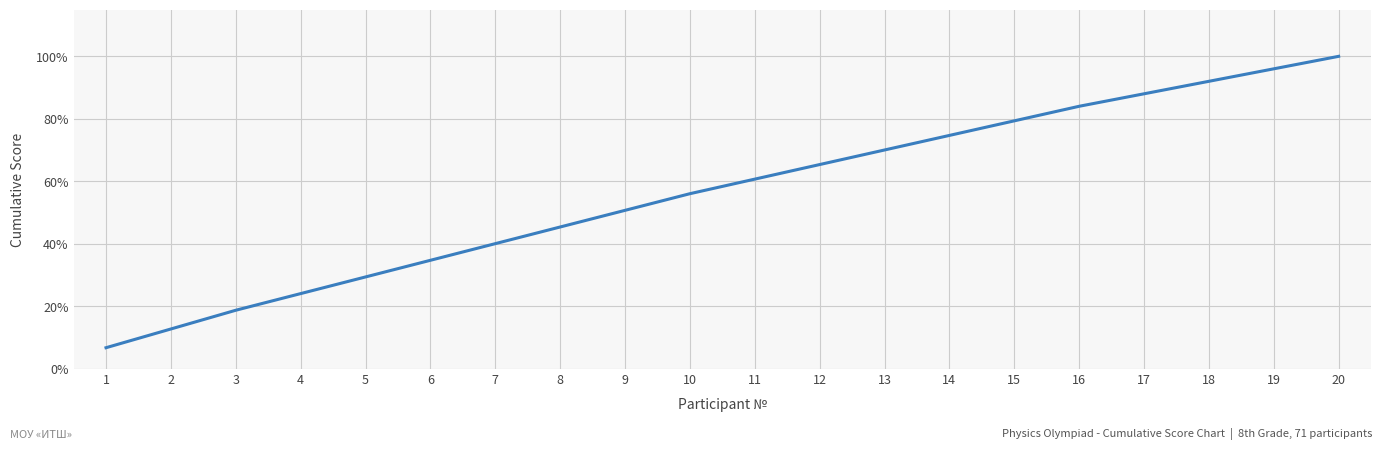

What is the difference between the second highest and second lowest values?

83.3